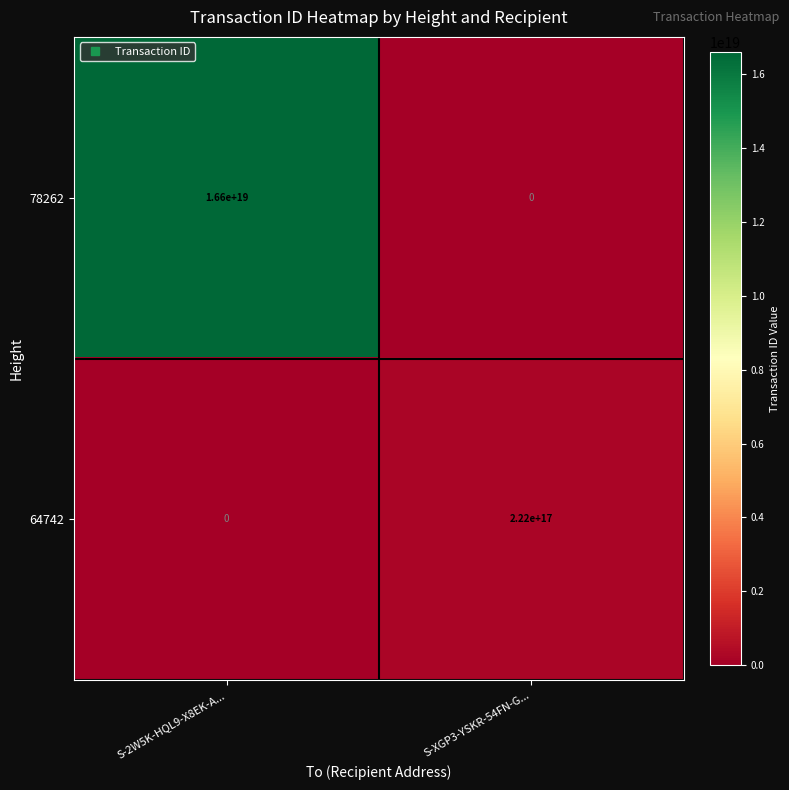

How many positive values does the 78262 series have?

1